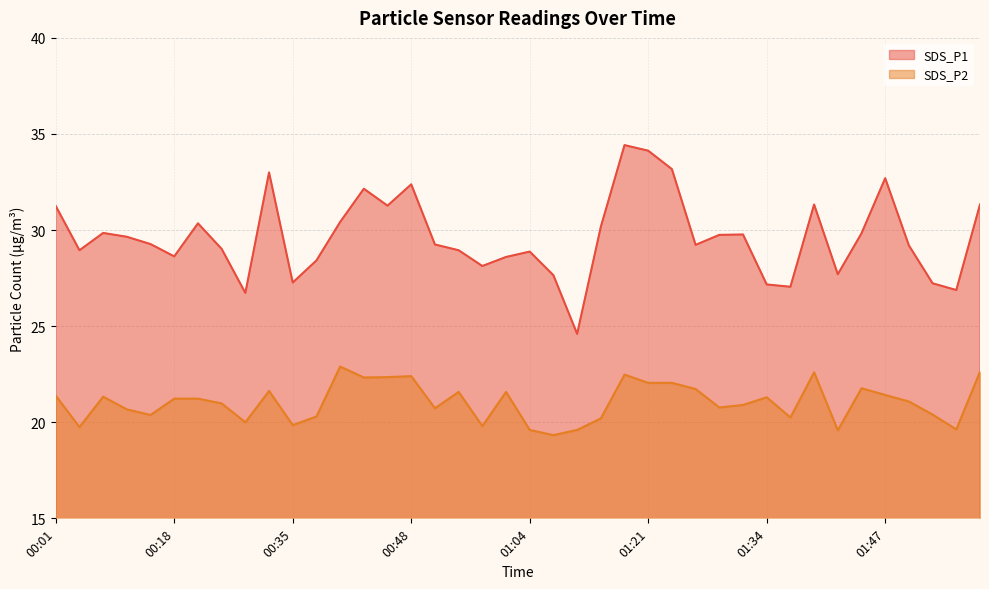

What is the spread (max minus min) of values at 00:48?

10.0